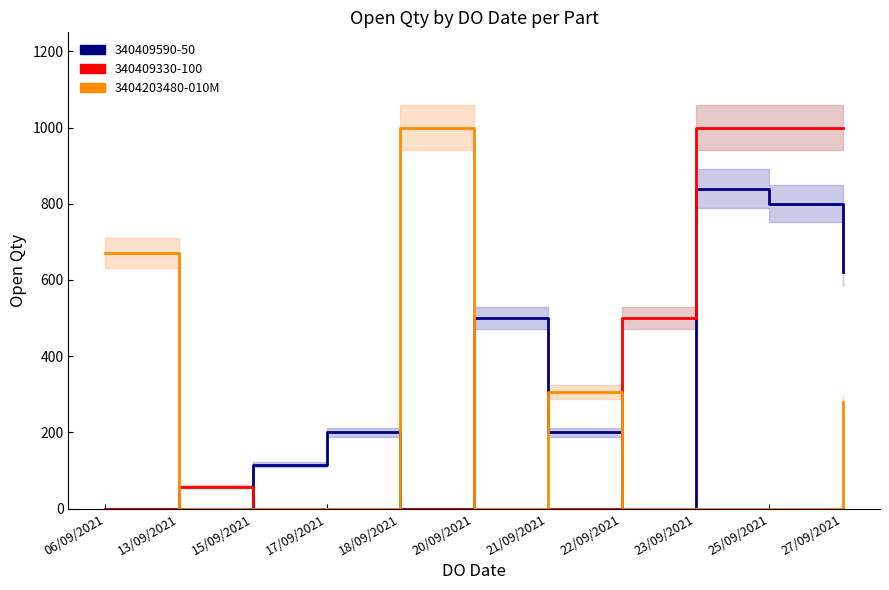

Which has a higher value, 27/09/2021 or 13/09/2021?

27/09/2021